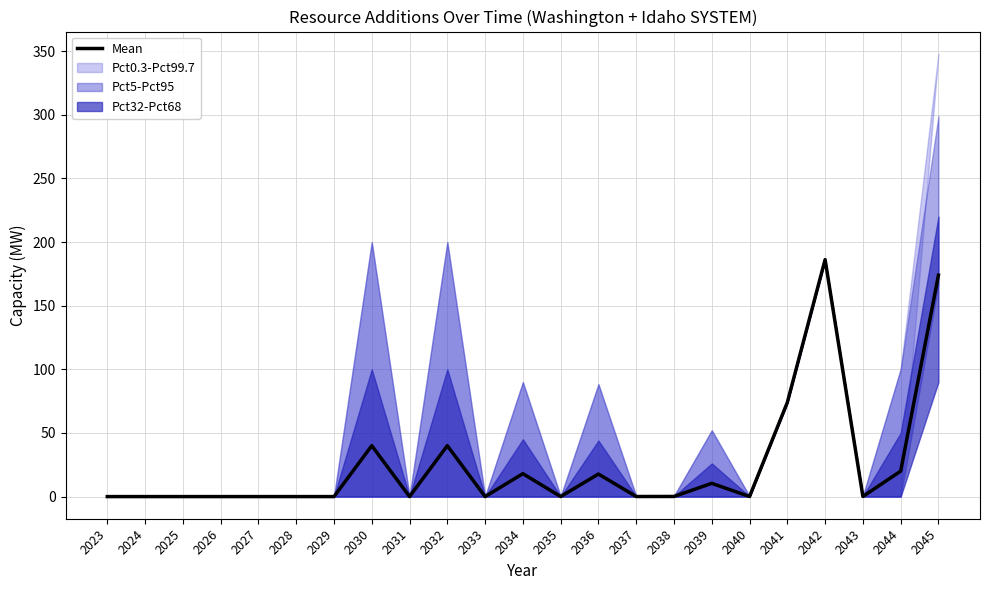

Which category has the highest value across all series?

2042